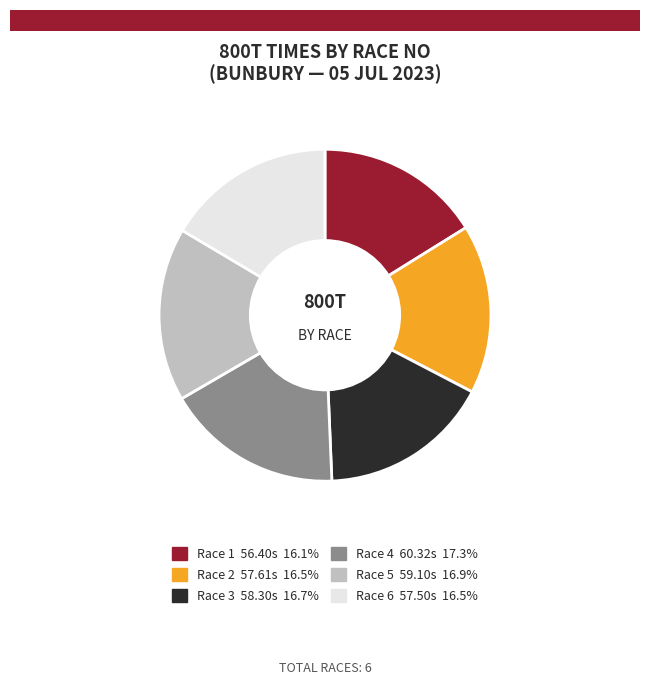

How many slices are in this pie chart?

6